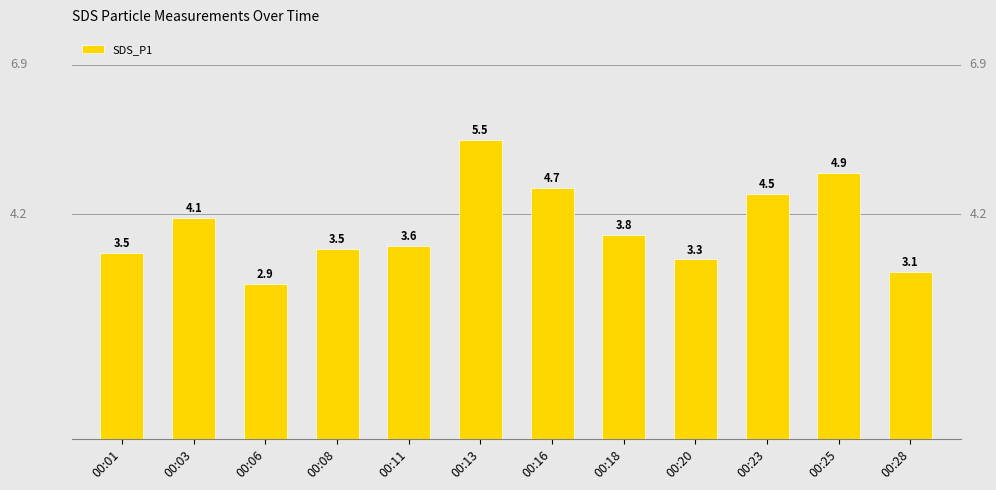

True or false: the data shows 4.9 at 00:25.

True